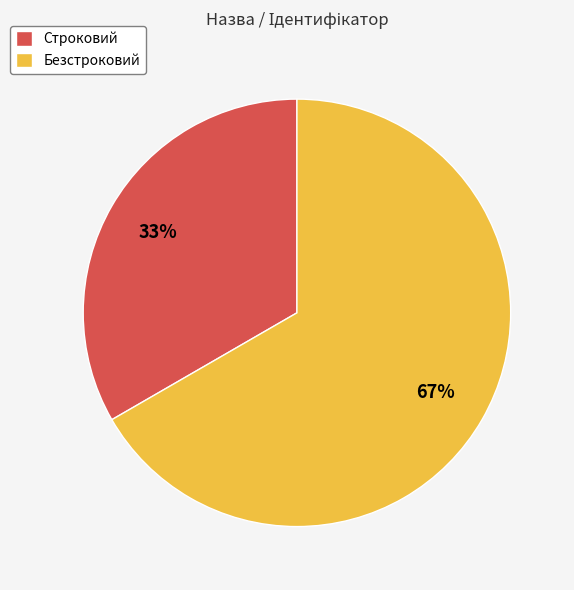

Which category accounts for the majority?

Безстроковий